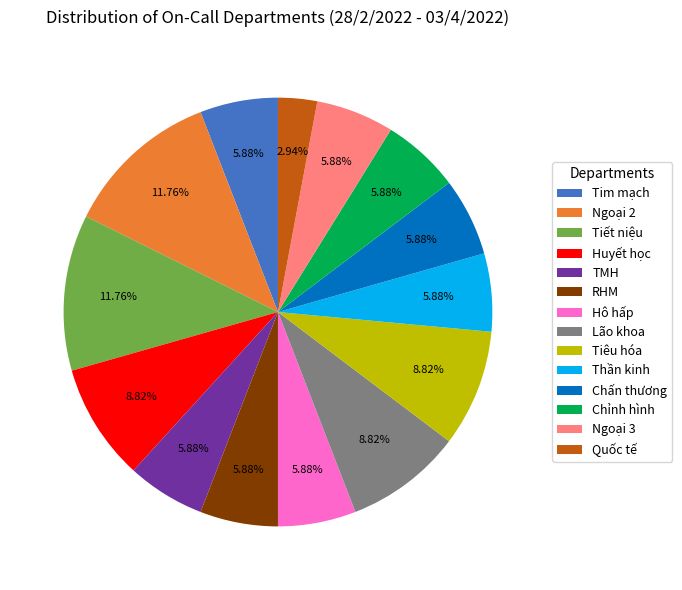

Is it true that Ngoại 2 is 23% of the pie?

False